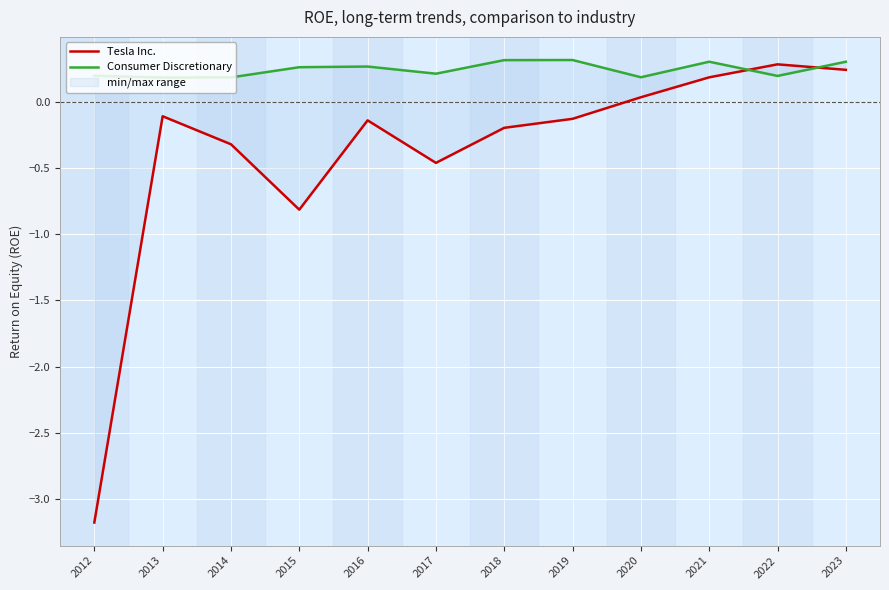

Reading left to right, extract all data points from this chart.

Tesla Inc.: 2012=-3.2	2013=-0.1	2014=-0.3	2015=-0.8	2016=-0.1	2017=-0.5	2018=-0.2	2019=-0.1	2020=0.0	2021=0.2	2022=0.3	2023=0.2
Consumer Discretionary: 2012=0.2	2013=0.2	2014=0.2	2015=0.3	2016=0.3	2017=0.2	2018=0.3	2019=0.3	2020=0.2	2021=0.3	2022=0.2	2023=0.3